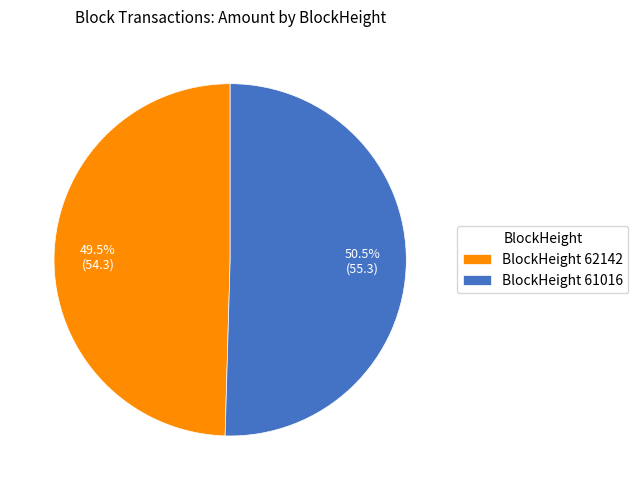

How many slices are in this pie chart?

2